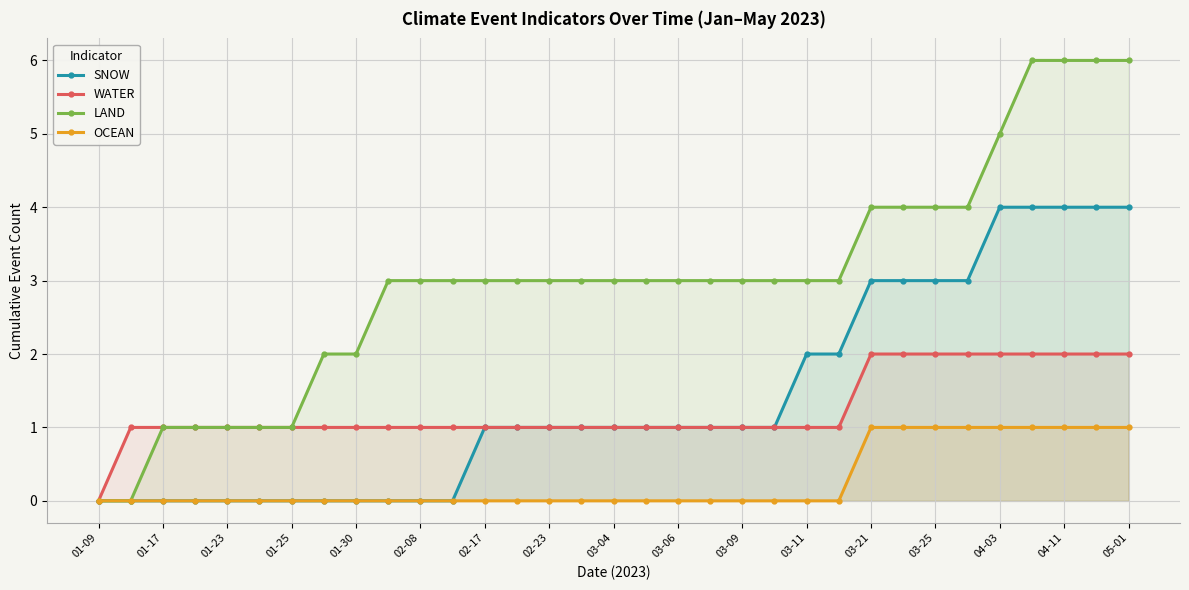

What is the maximum value for LAND?

6